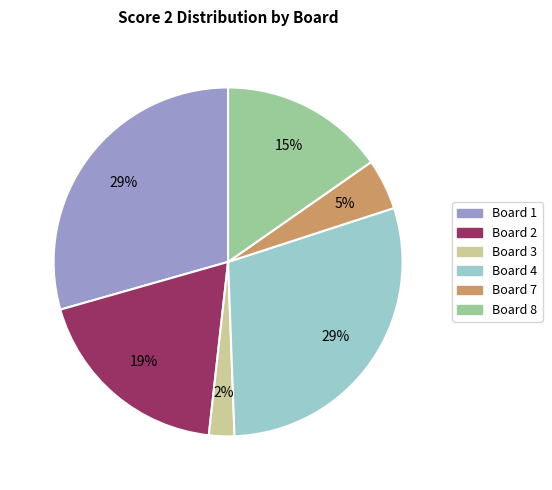

To the nearest percent, what is the difference between the largest and smallest slice percentages?

27%